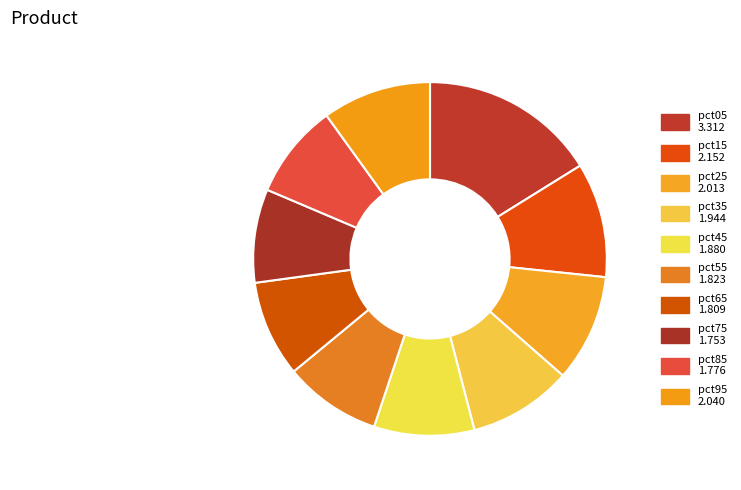

Count the number of slices in the pie.

10